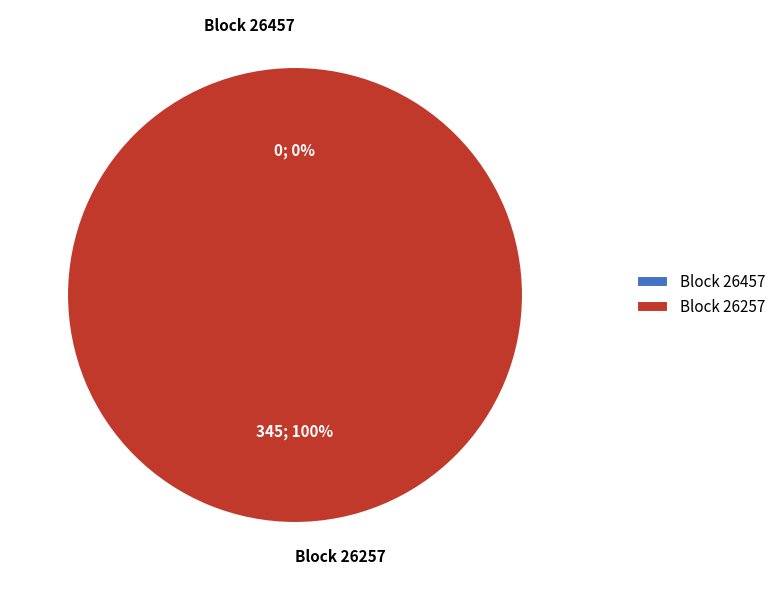

Is there a majority slice in this chart?

Yes